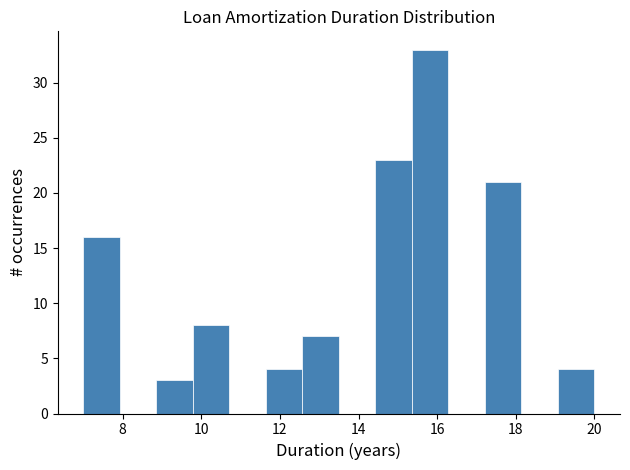

Reading left to right, list every bar in this chart as the range it spans on the x-axis followed by its height. Neither the bar edges nor the heights are printed on the chart, so give them approximately, as read against the axes.

7.0 to 8.0: 16
8.0 to 8.8: 0
8.8 to 9.8: 3
9.8 to 10.8: 8
10.8 to 11.6: 0
11.6 to 12.6: 4
12.6 to 13.6: 7
13.6 to 14.4: 0
14.4 to 15.4: 23
15.4 to 16.2: 33
16.2 to 17.2: 0
17.2 to 18.2: 21
18.2 to 19.0: 0
19.0 to 20.0: 4